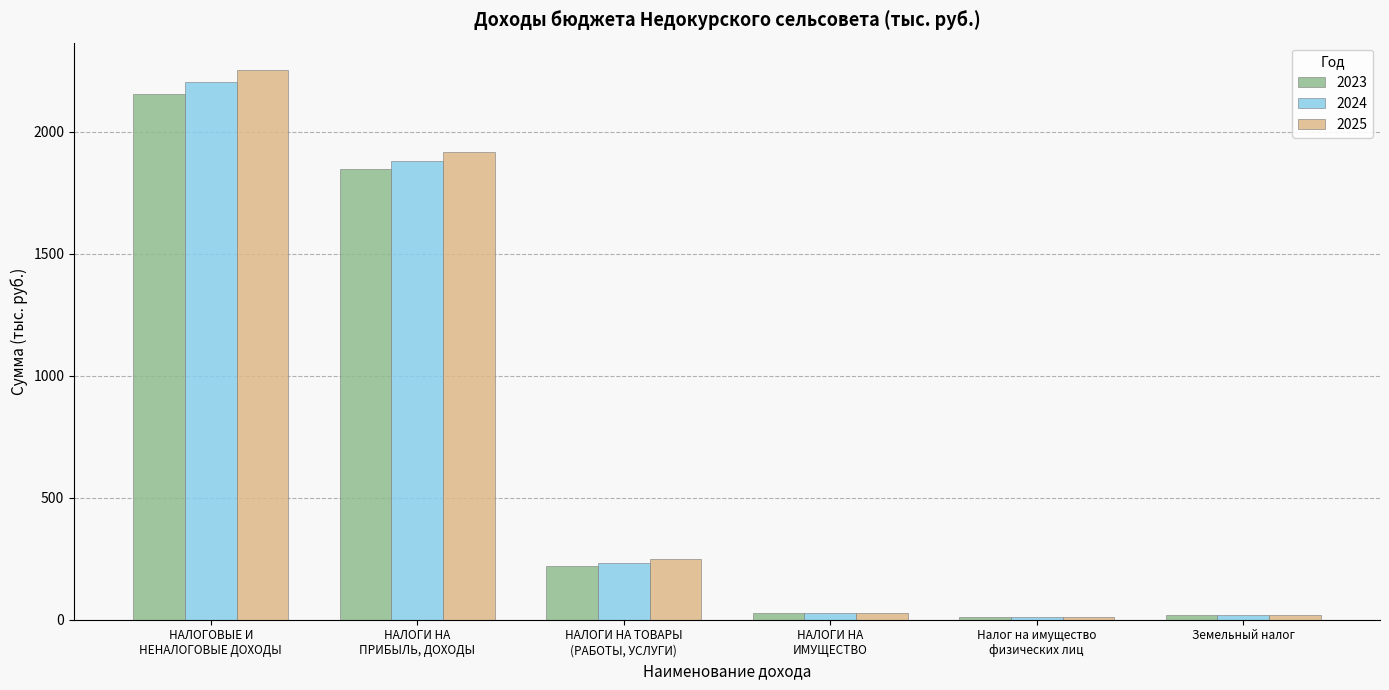

How many groups of bars are there?

6